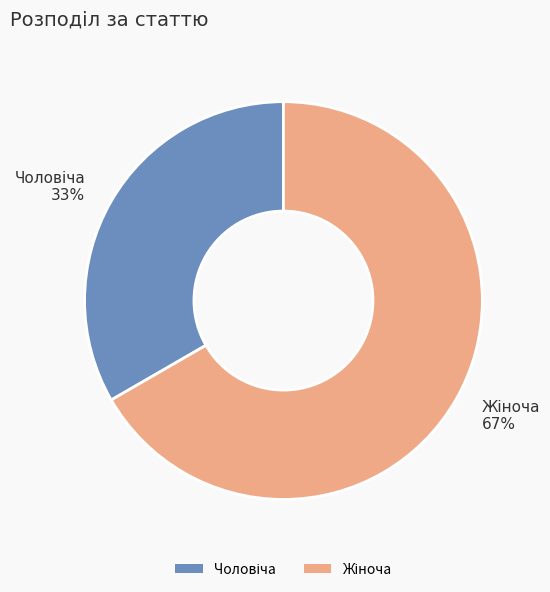

Does any single category account for the majority?

Yes